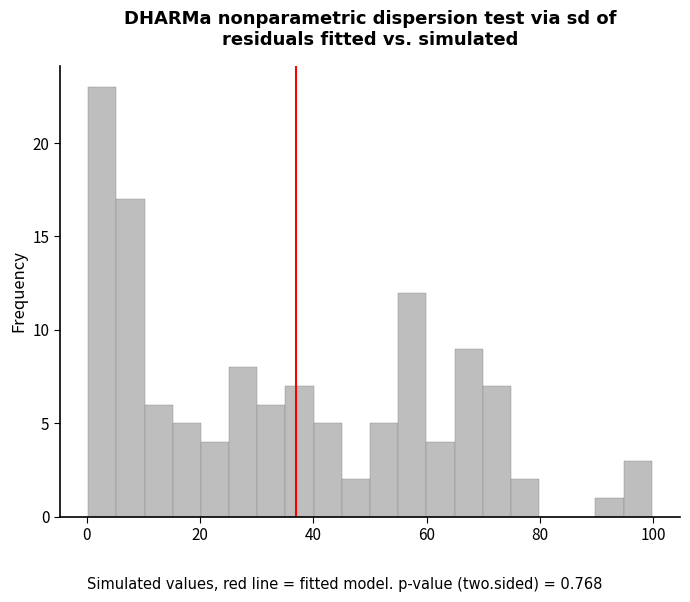

Read against the x-axis, roughly where is the centre of the tallest bar?

2